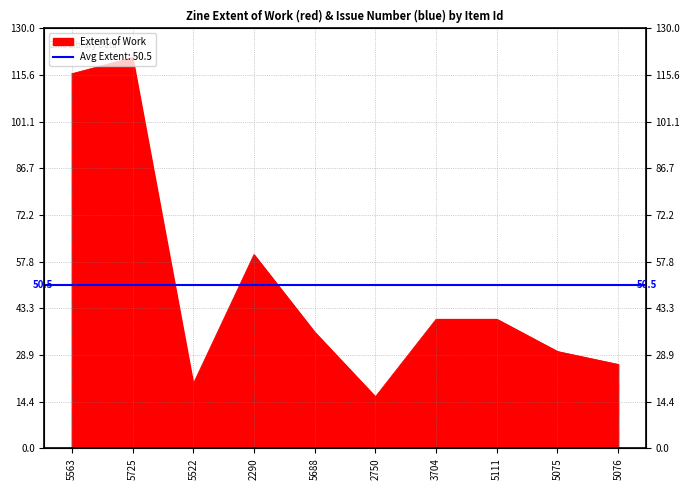

List the labels in order of value, largest first.

5725, 5563, 2290, 3704, 5111, 5688, 5075, 5076, 5522, 2750